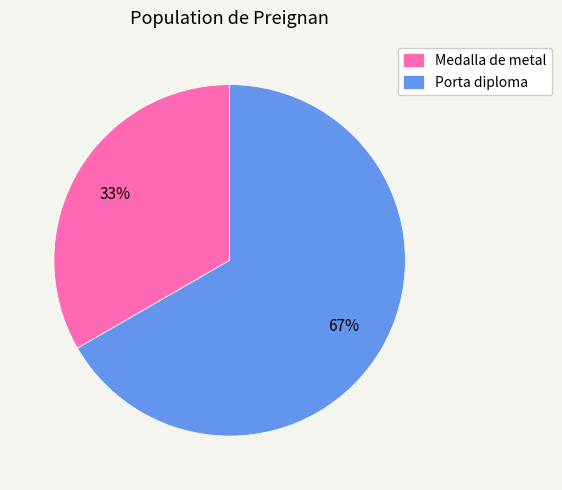

What is the ratio of the value at Medalla de metal to the value at Porta diploma?

0.5